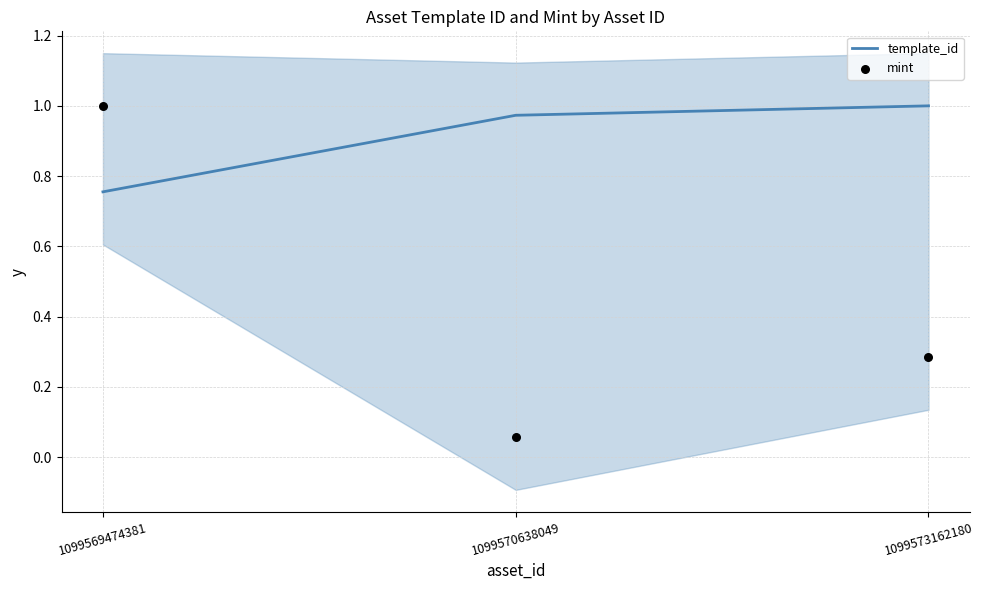

Is the value of template_id at 1099573162180 greater than the value of mint at 1099570638049?

Yes